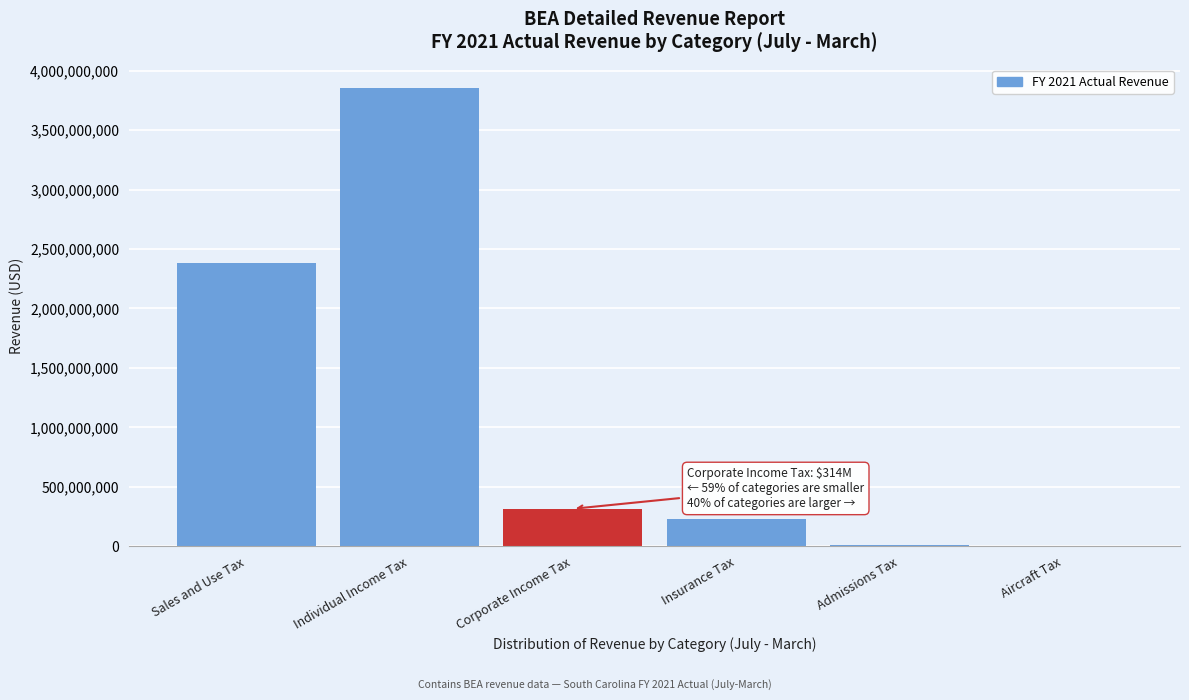

What is the sum of all values?

6795588035.3